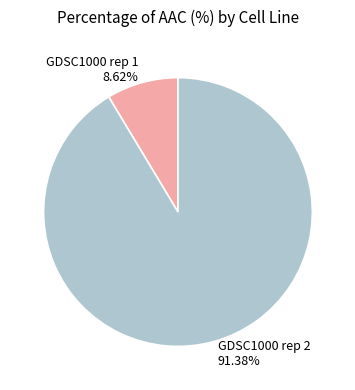

To the nearest percent, what is the difference between the largest and smallest slice percentages?

83%